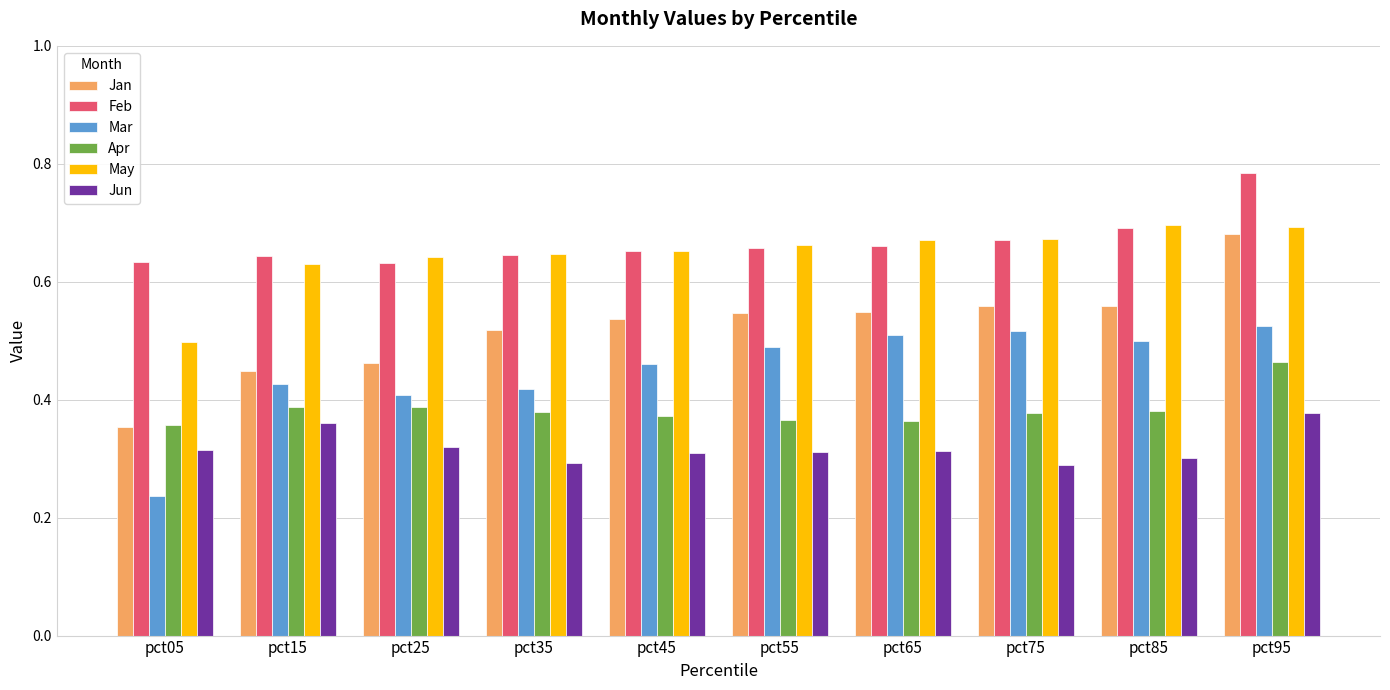

At how many categories does at least one series exceed 0?

10